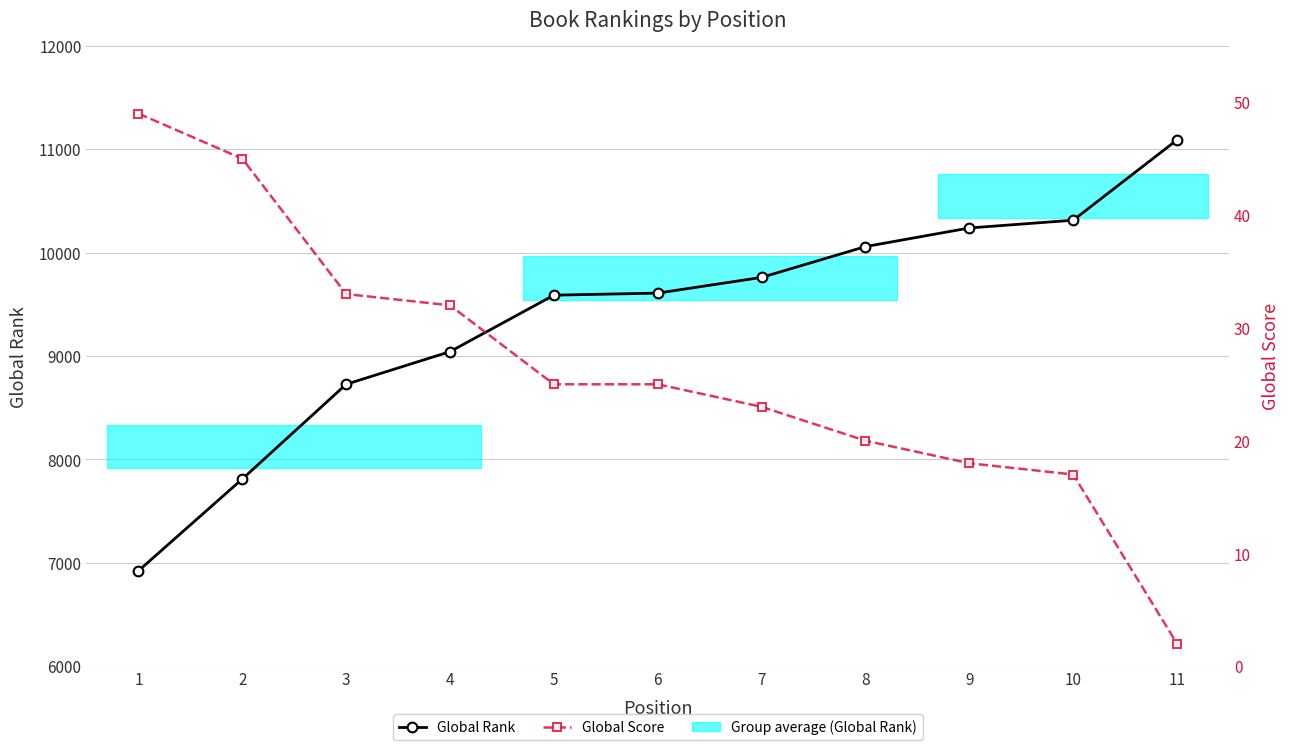

List the series in order of their overall mean, highest first.

Global Rank, Global Score